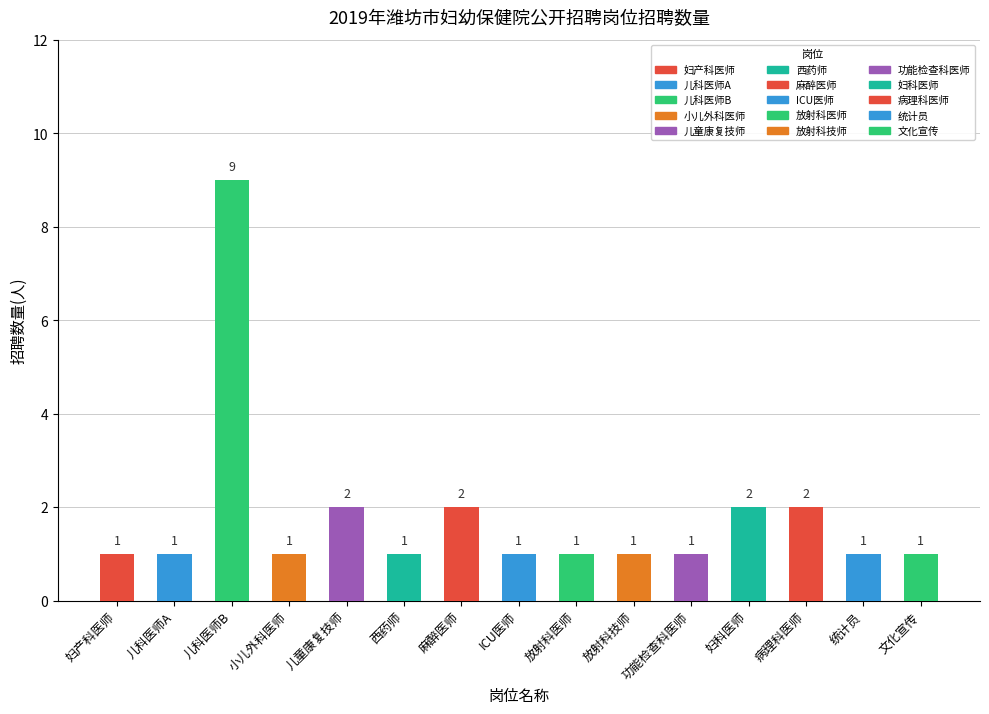

How many bars are there in total?

15